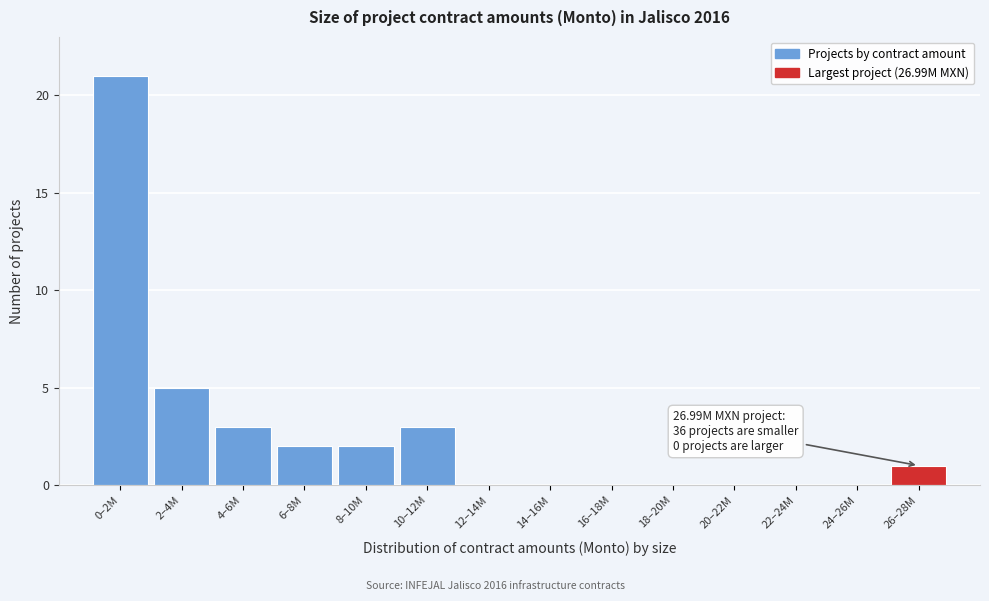

Reading left to right, what are all the values shown in this chart?

0–2M=21	2–4M=5	4–6M=3	6–8M=2	8–10M=2	10–12M=3	12–14M=0	14–16M=0	16–18M=0	18–20M=0	20–22M=0	22–24M=0	24–26M=0	26–28M=1